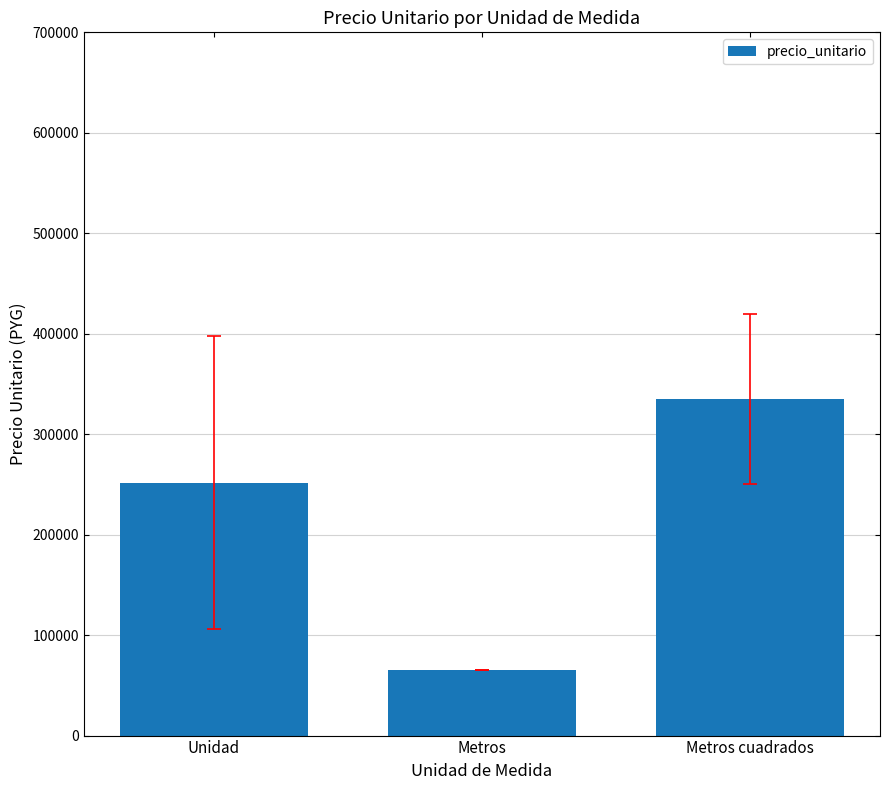

Which has a higher value, Metros cuadrados or Metros?

Metros cuadrados